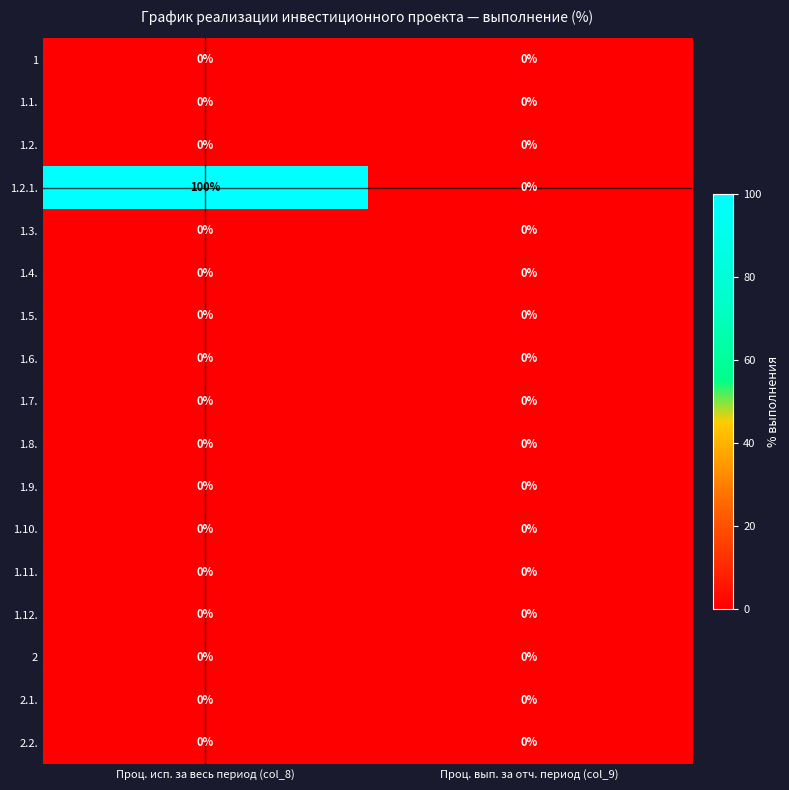

Between Проц. исп. за весь период (col_8) and Проц. вып. за отч. период (col_9), which series saw the biggest shift?

1.2.1.